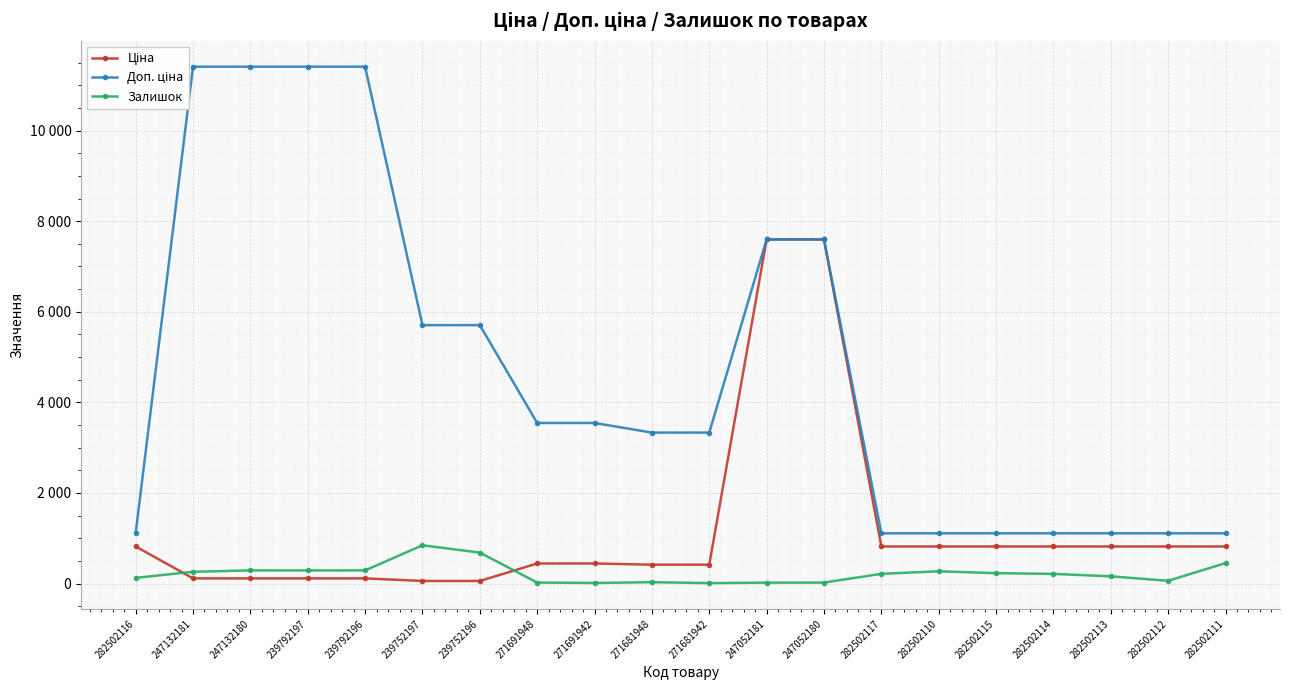

Reading left to right, transcribe all the data shown in this chart.

Ціна: 818.5	114.1	114.1	114.1	114.1	57.0	57.0	443.1	443.1	416.6	416.6	7596.5	7596.5	818.5	818.5	818.5	818.5	818.5	818.5	818.5
Доп. ціна: 1109.2	11410.0	11410.0	11410.0	11410.0	5705.0	5705.0	3545.0	3545.0	3332.5	3332.5	7596.5	7596.5	1109.2	1109.2	1109.2	1109.2	1109.2	1109.2	1109.2
Залишок: 125.0	260.0	290.0	289.0	290.0	845.0	683.0	22.0	13.0	30.0	10.0	20.0	21.0	215.0	271.0	229.0	214.0	159.0	61.0	451.0